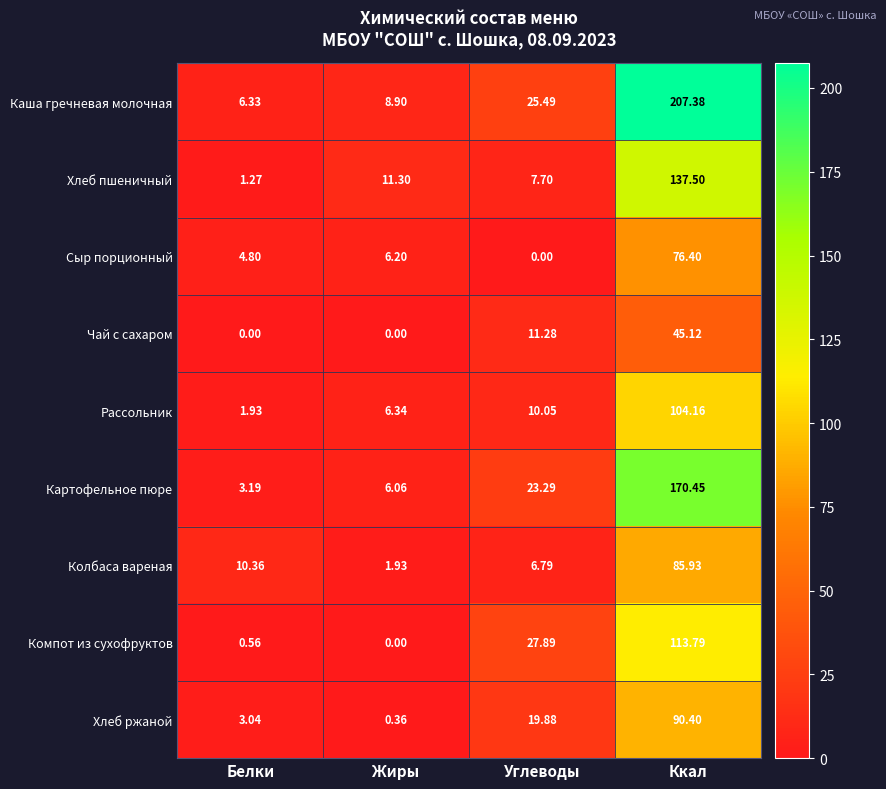

At how many categories does at least one series exceed 131?

1